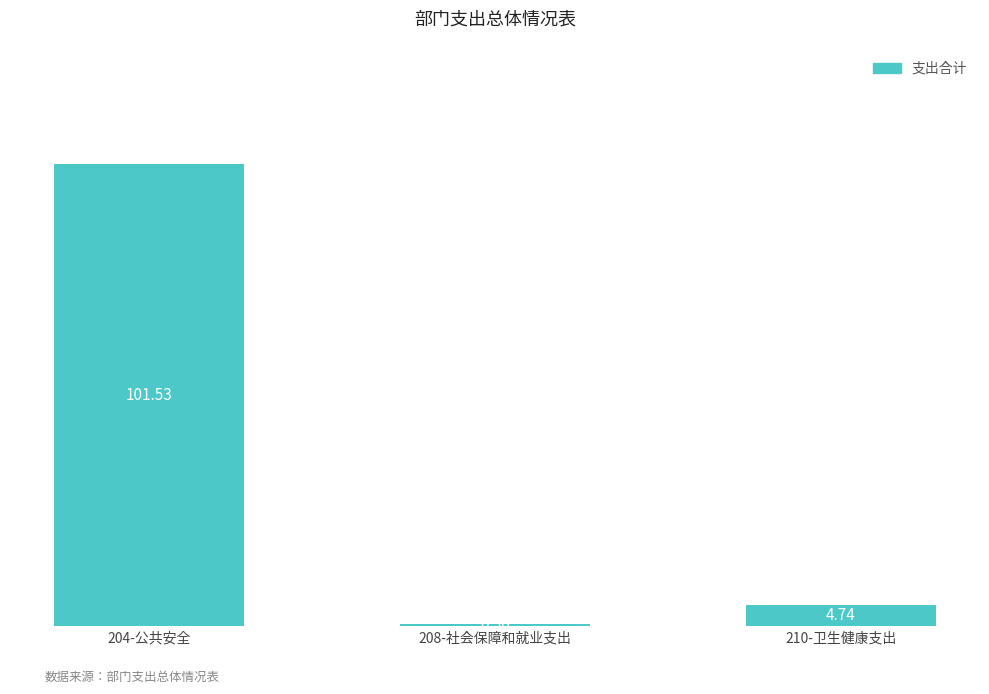

What is the change in value from 204-公共安全 to 210-卫生健康支出?

-96786107.9